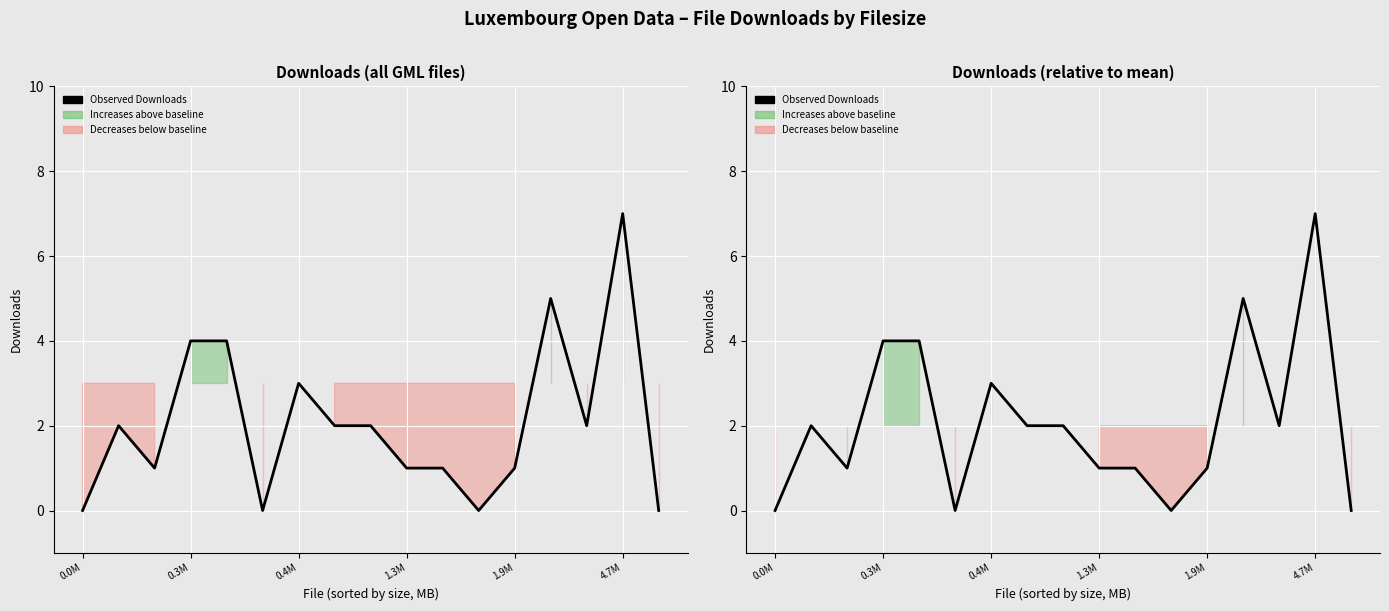

How many positive values are there?

13